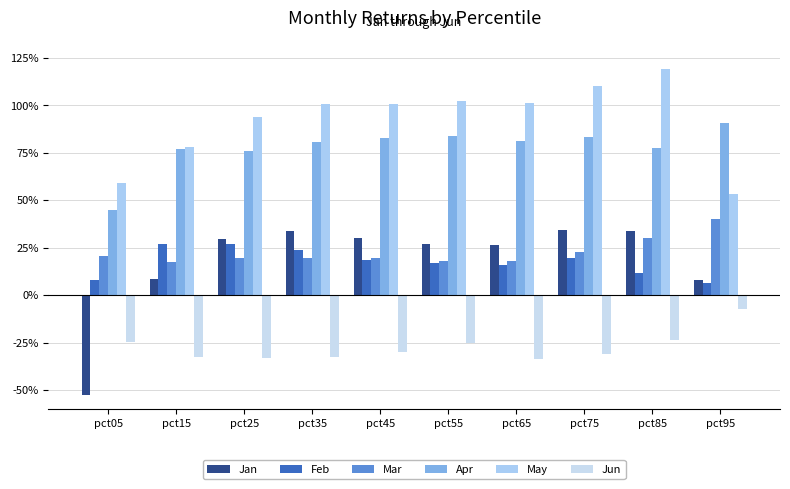

At which category is the sum across all series the highest?

pct85